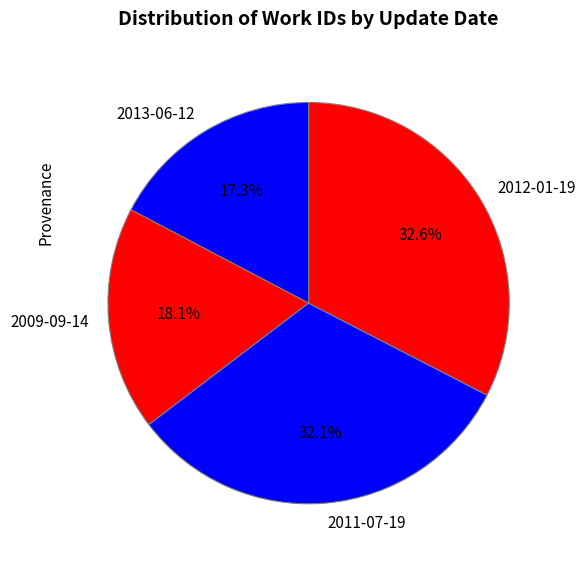

Is there any slice that represents more than half of the pie?

No